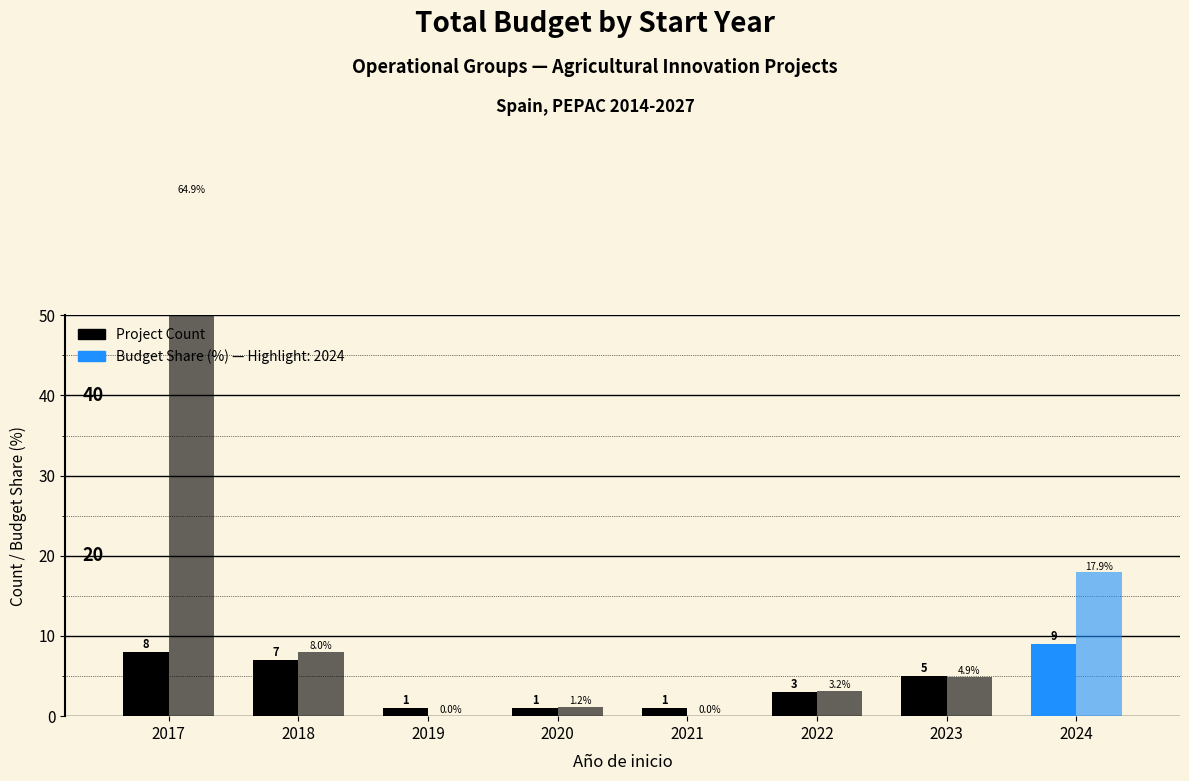

Which label corresponds to the smallest value in the chart?

2019